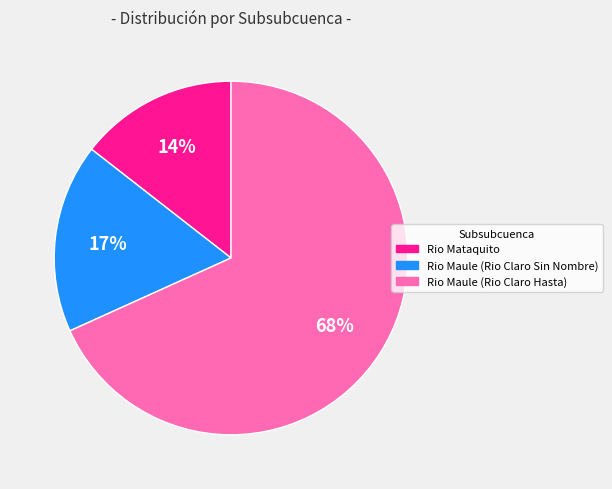

To the nearest percent, what portion does Rio Maule (Rio Claro Sin Nombre) represent?

17%